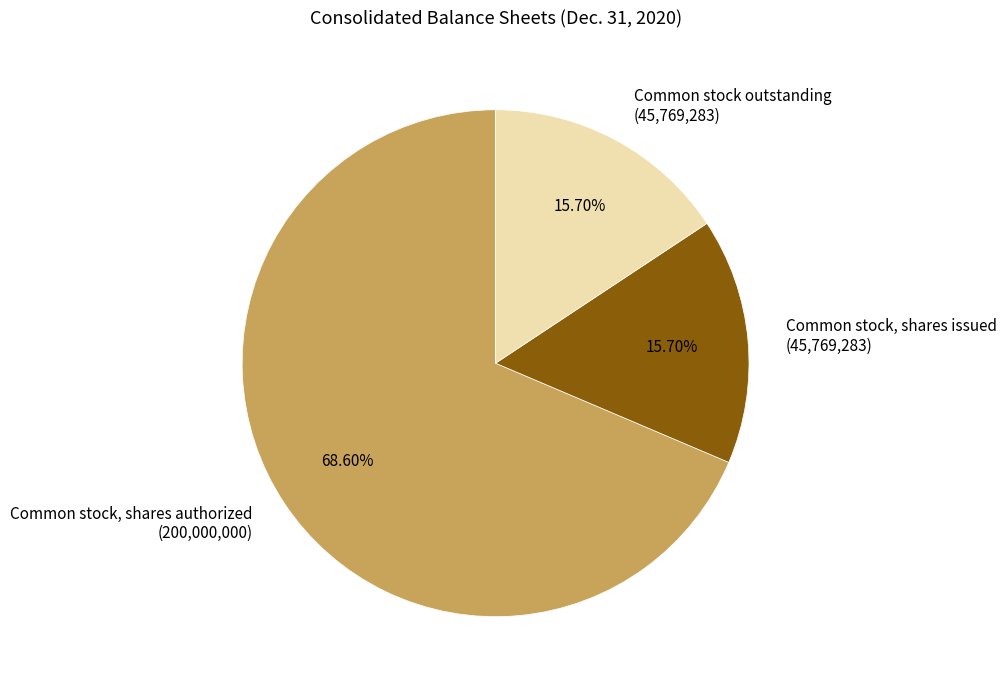

To the nearest percent, what is the average slice percentage?

33%